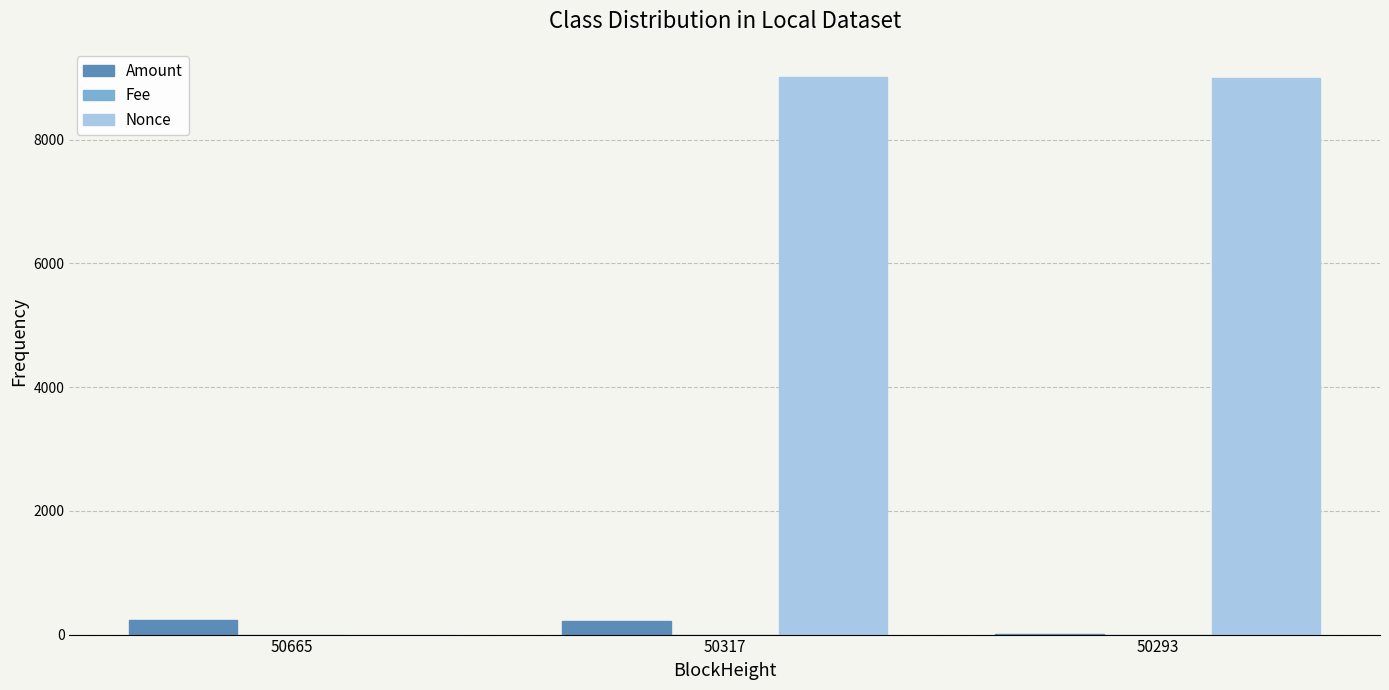

Are the bars horizontal?

No